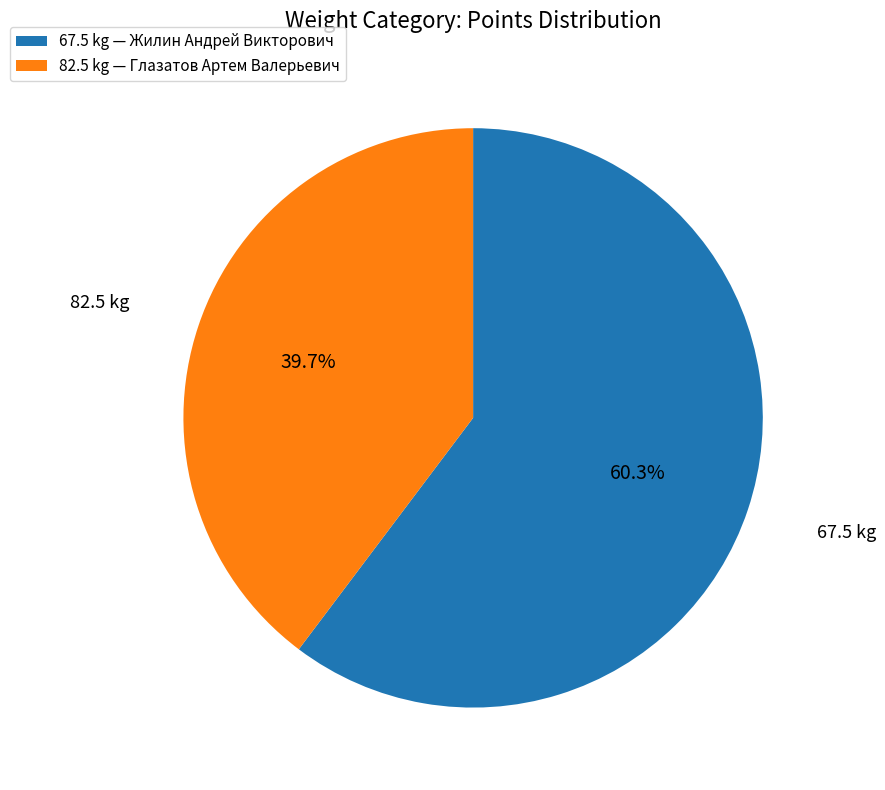

Is it true that 82.5 is 40% of the pie?

True